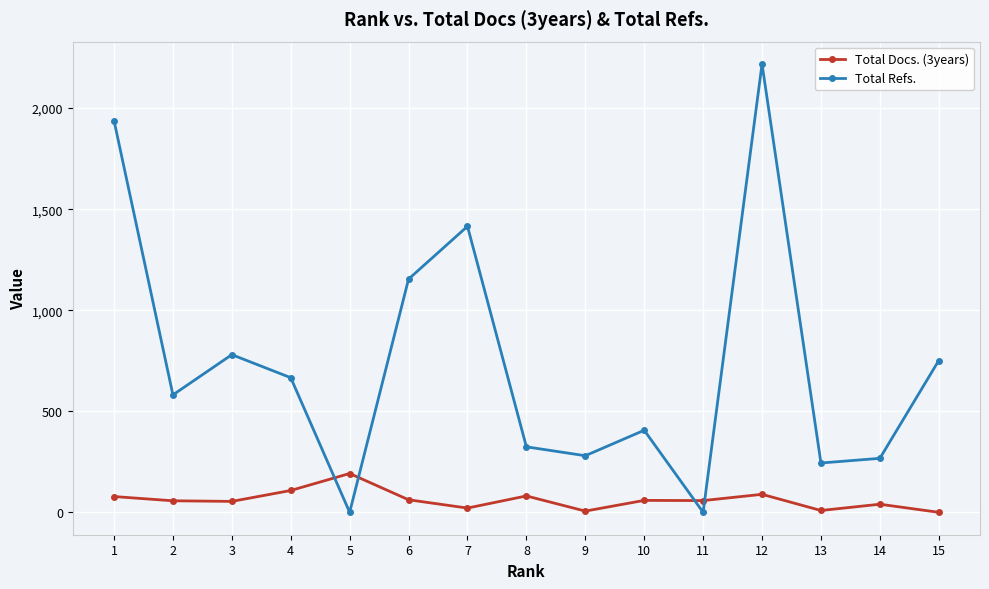

List the series in order of their overall mean, highest first.

Total Refs., Total Docs. (3years)